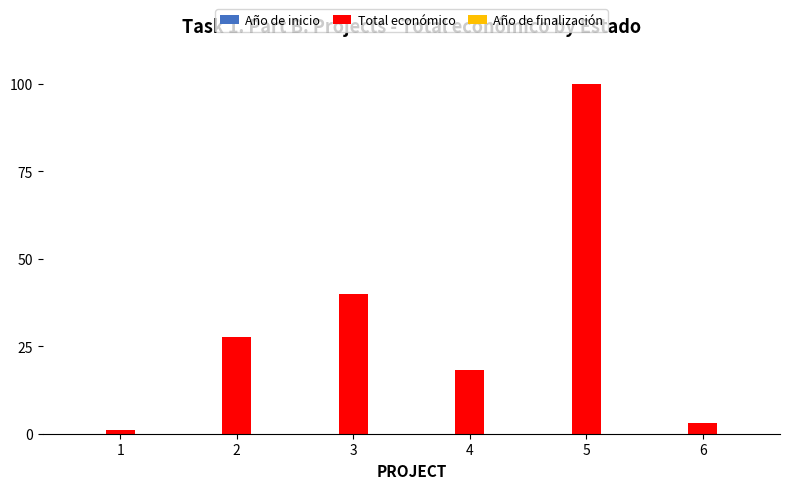

The value of Total económico at 3 is 39.9. True or false?

True